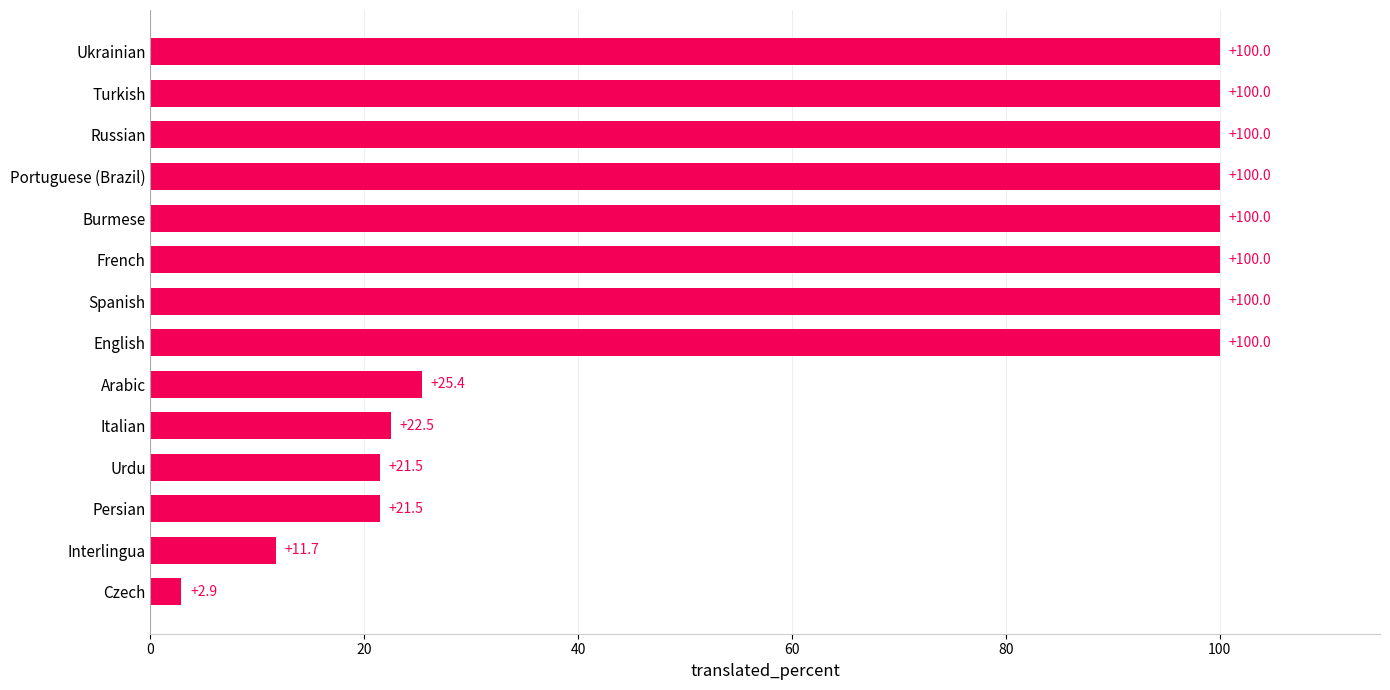

Approximately how many times larger is the value at Portuguese (Brazil) compared to Italian?

4.4